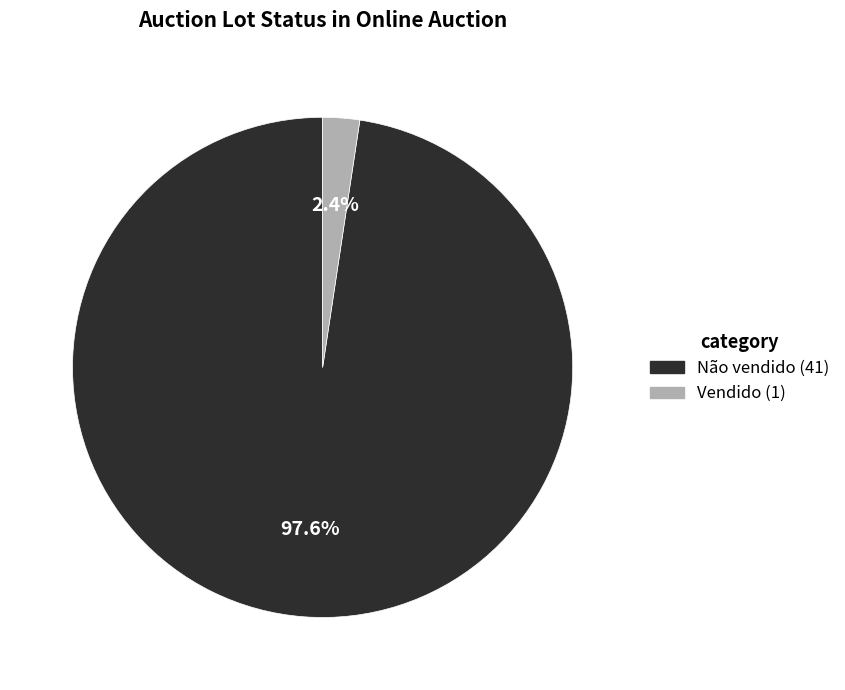

Between Não vendido and Vendido, which is larger?

Não vendido